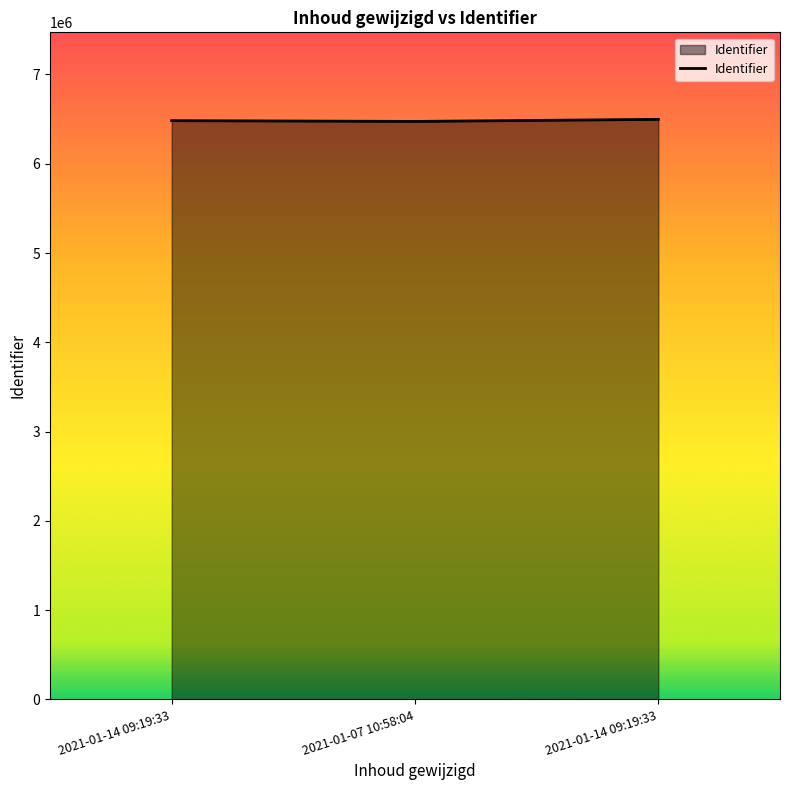

Count the number of categories in the chart.

3